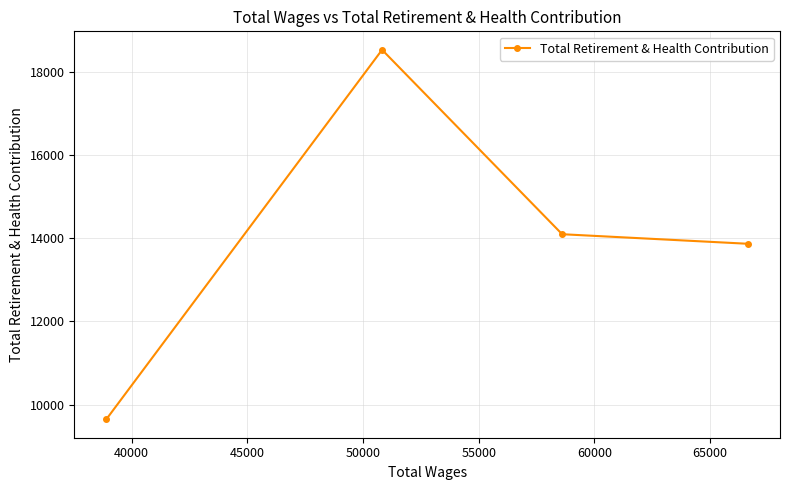

How many series are shown in this chart?

1